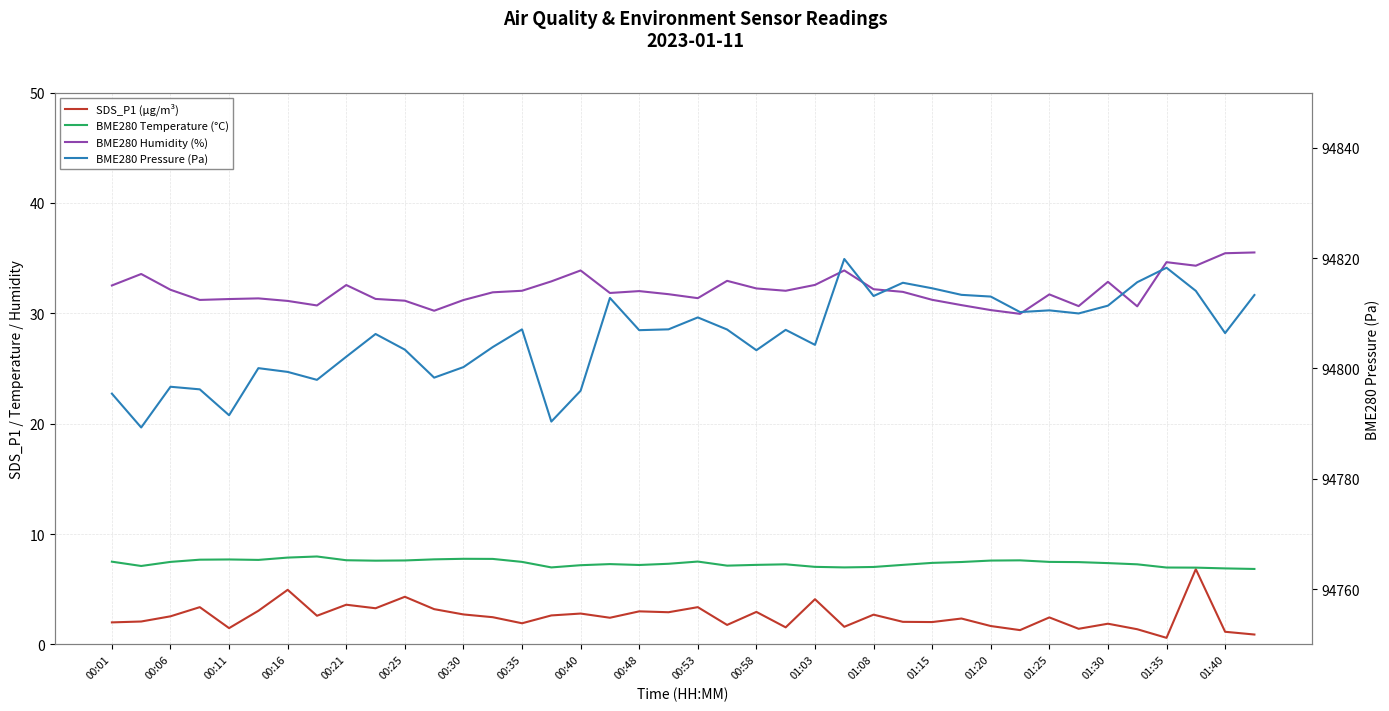

What is the value of the SDS_P1 (µg/m³) point at the 35th from the left?

1.9